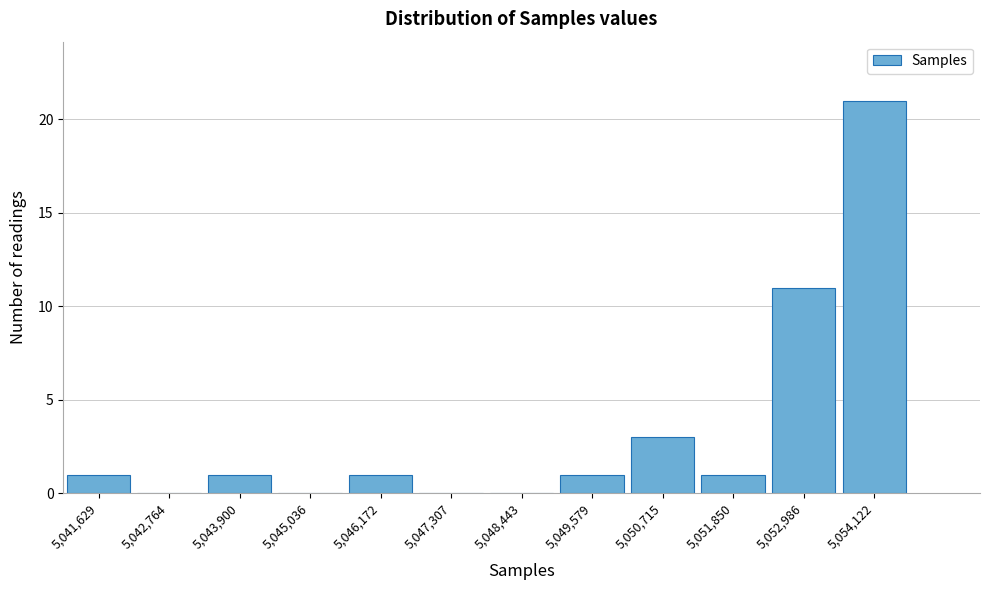

Reading left to right, list all the values displayed in this chart.

5,041,629=1	5,042,764=0	5,043,900=1	5,045,036=0	5,046,172=1	5,047,307=0	5,048,443=0	5,049,579=1	5,050,715=3	5,051,850=1	5,052,986=11	5,054,122=21